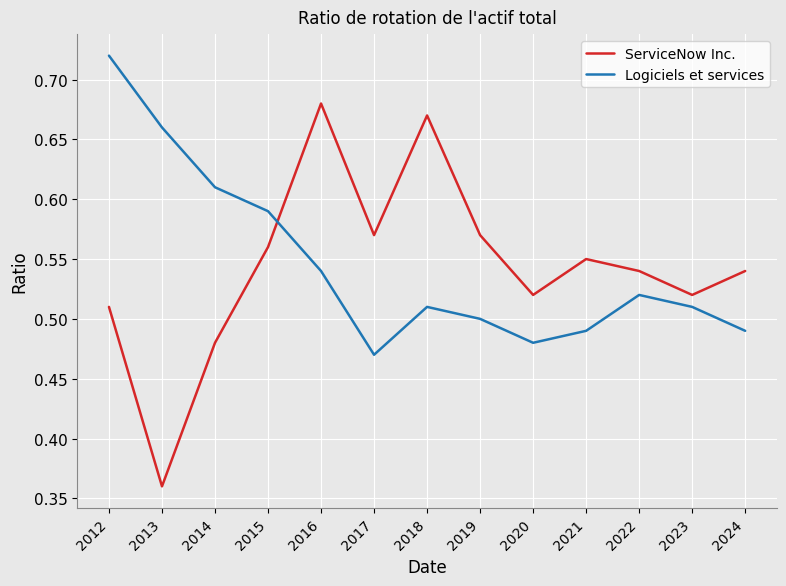

What is the difference between the maximum and minimum values in the ServiceNow Inc. series?

0.3